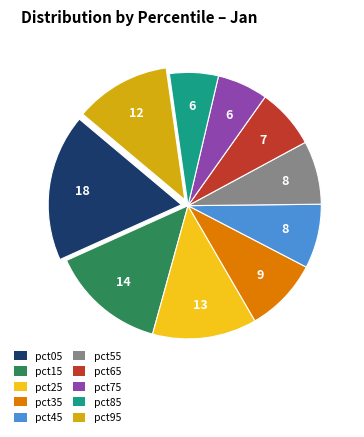

Which has a higher value, pct25 or pct95?

pct25